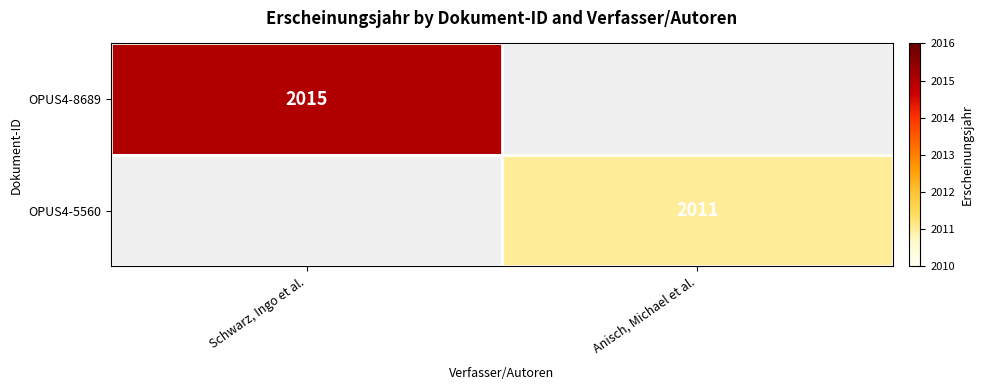

Is it true that OPUS4-5560 equals 2799 at Anisch, Michael et al.?

False